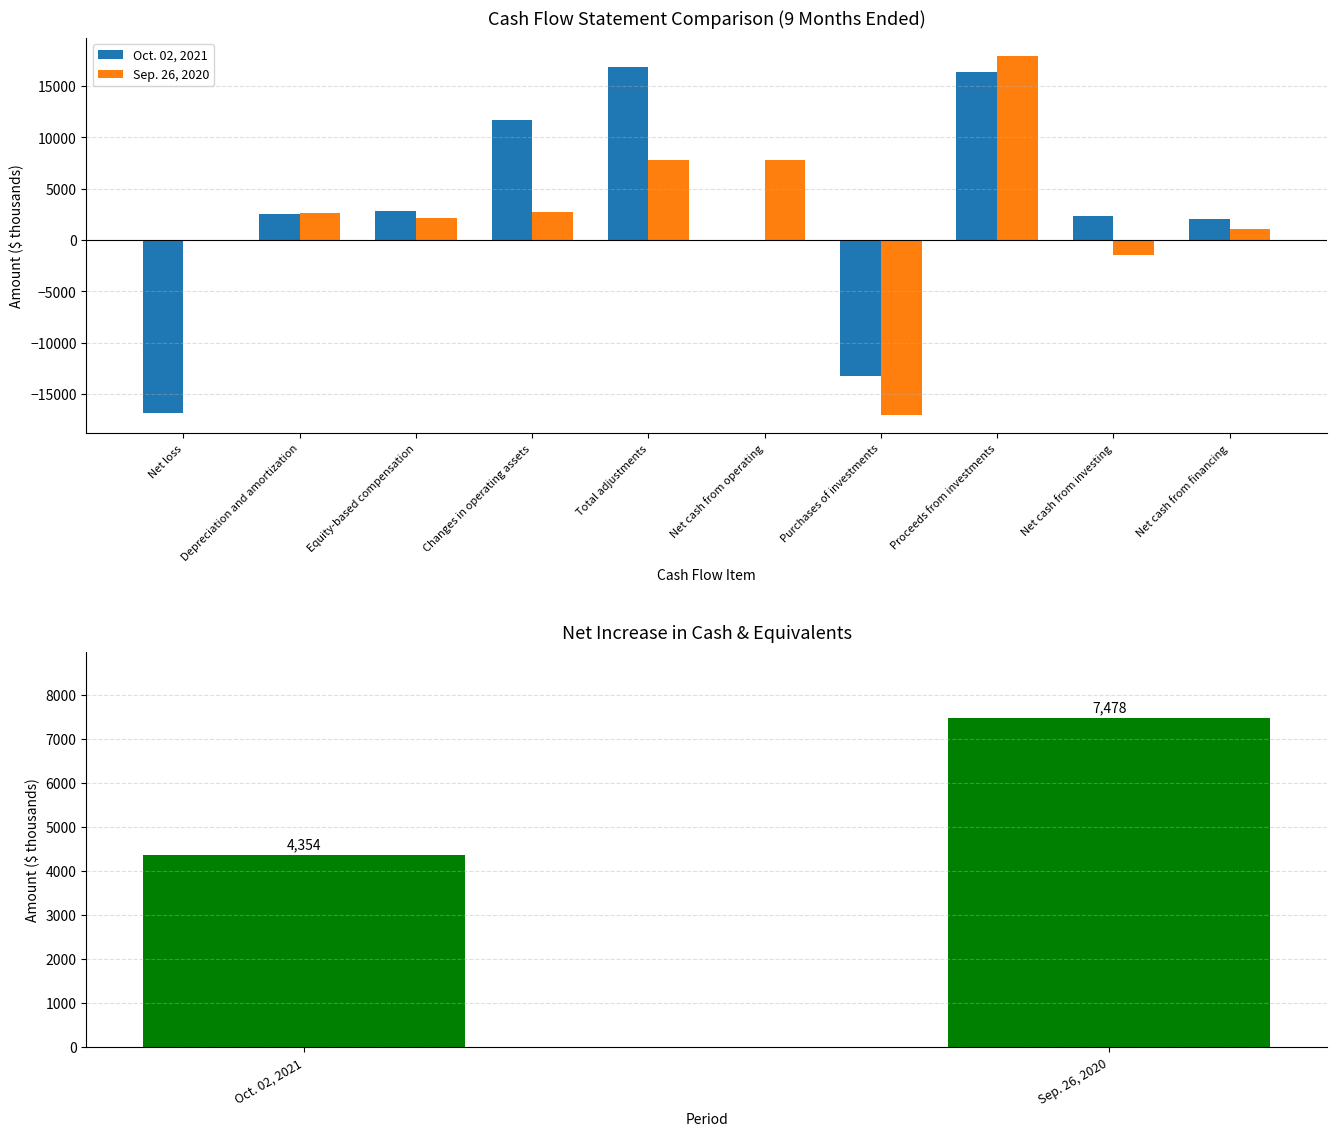

Is it true that Oct. 02, 2021 equals 16355 at Proceeds from investments?

True